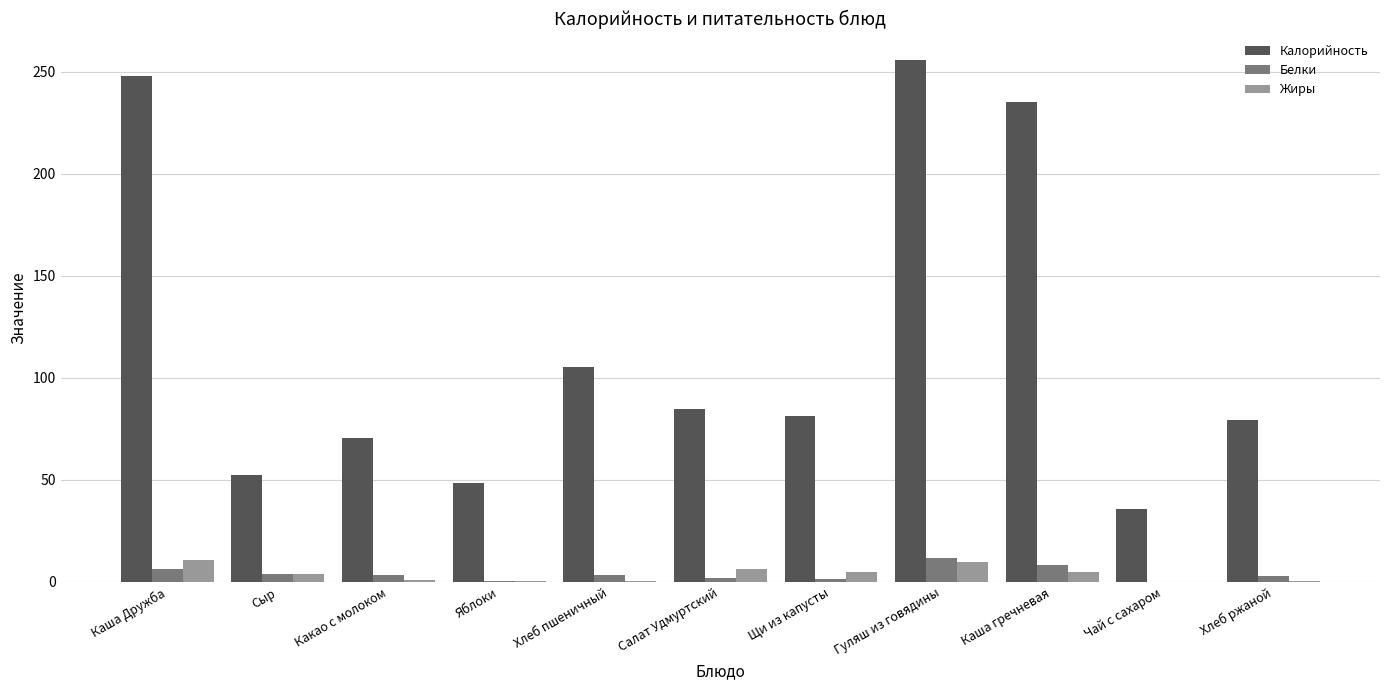

What are all the series names shown in the legend?

Калорийность, Белки, Жиры